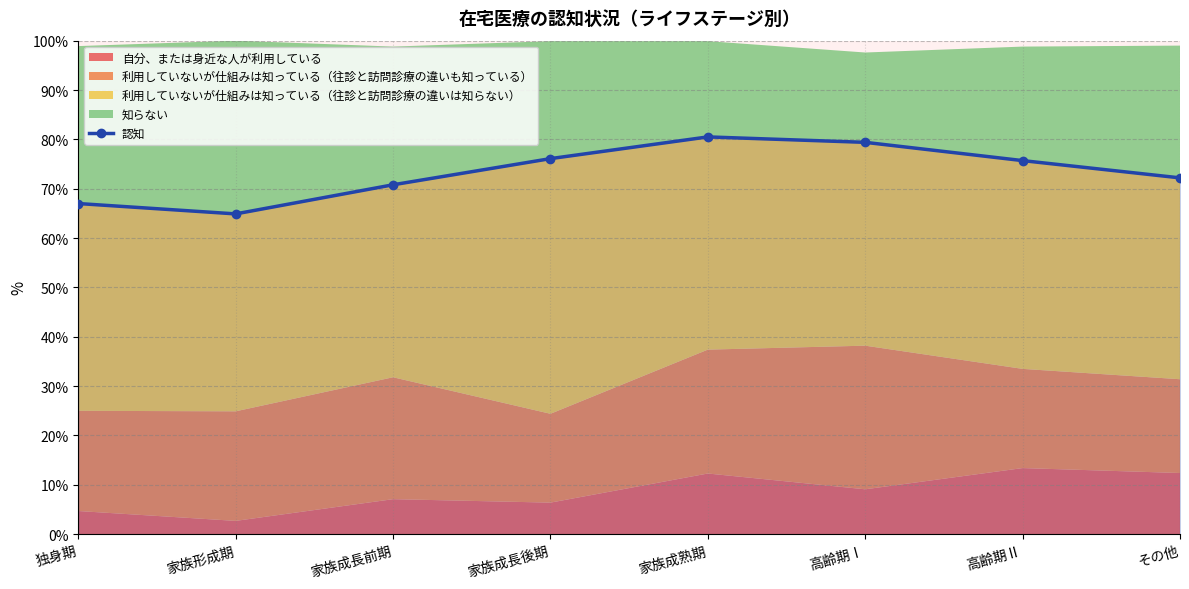

How many points are higher than both their immediate neighbors (excluding endpoints)?

1